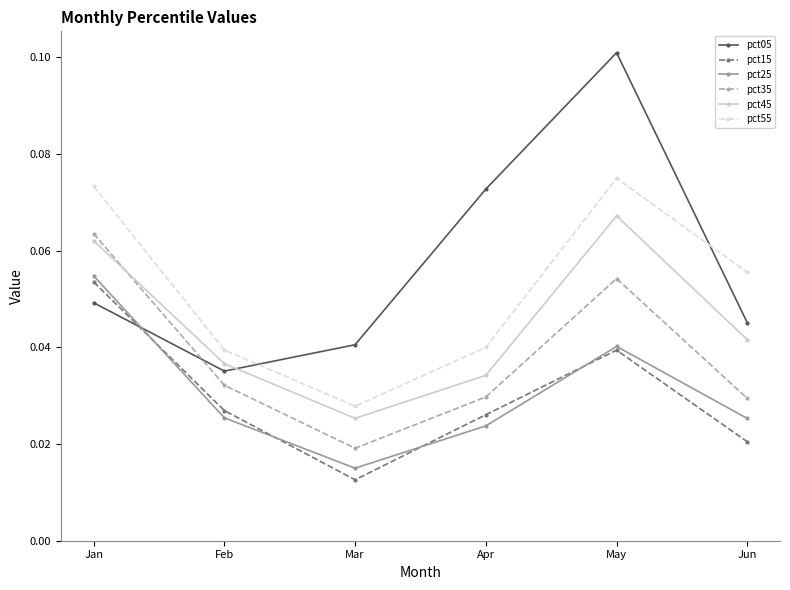

How many pct45 values are between 0 and 1?

6